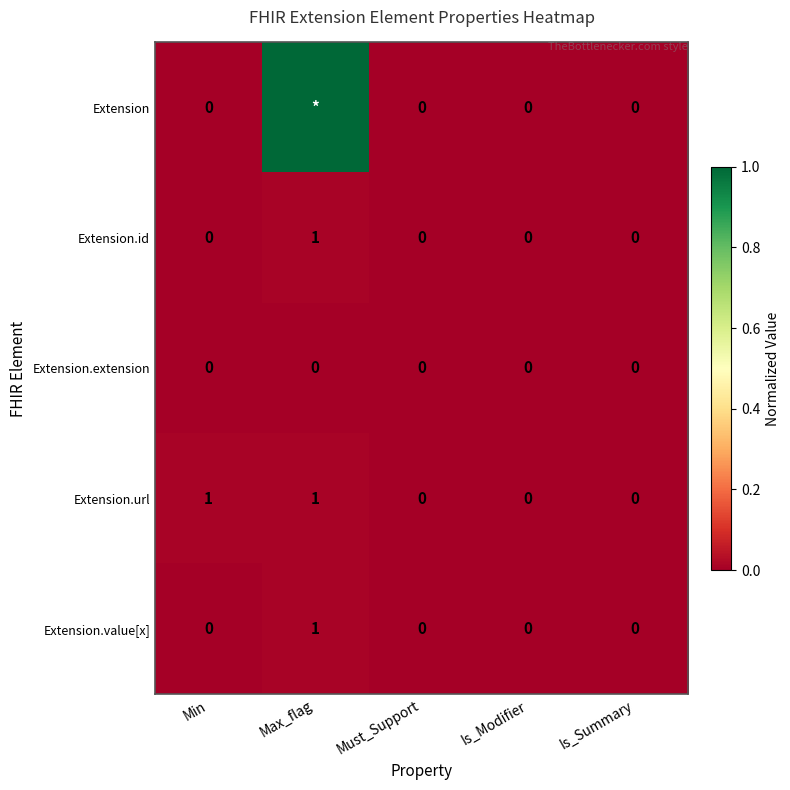

What is the spread (max minus min) of values at Min?

1.0